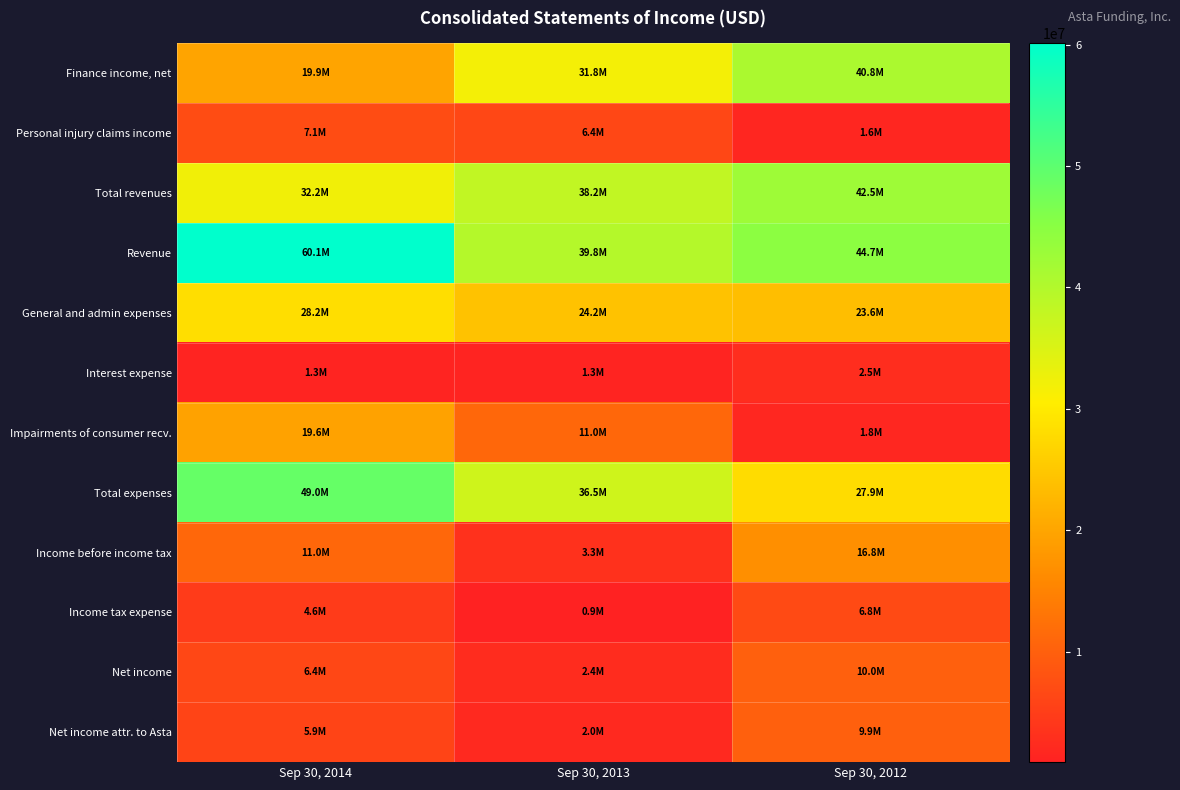

Which label corresponds to the largest value in the chart?

Sep 30, 2014